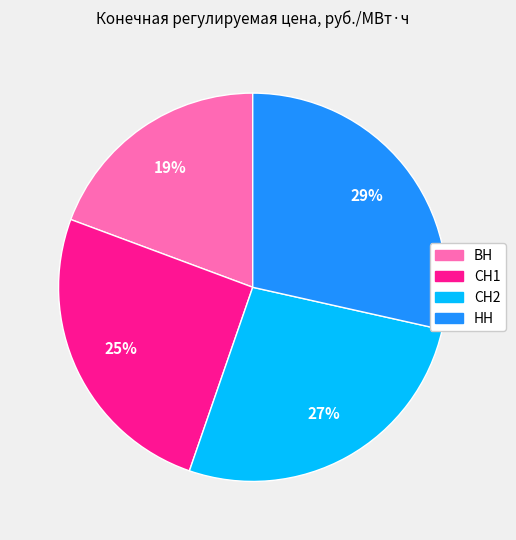

Is the sum of СН2 and ВН greater than half?

No